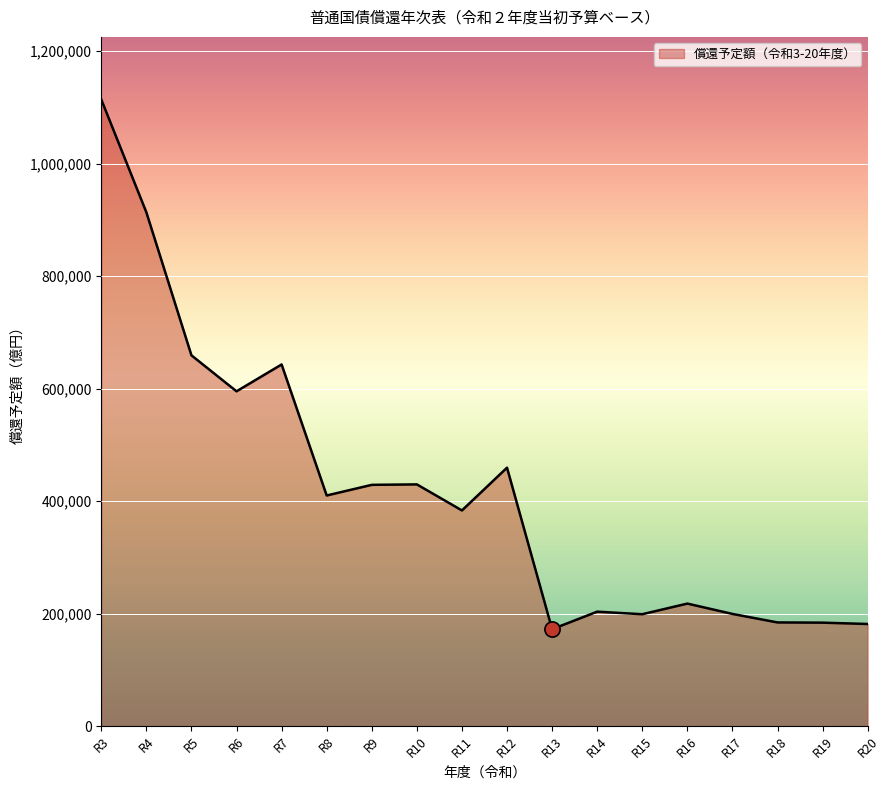

Approximately how many times larger is the value at R8 compared to R20?

2.3